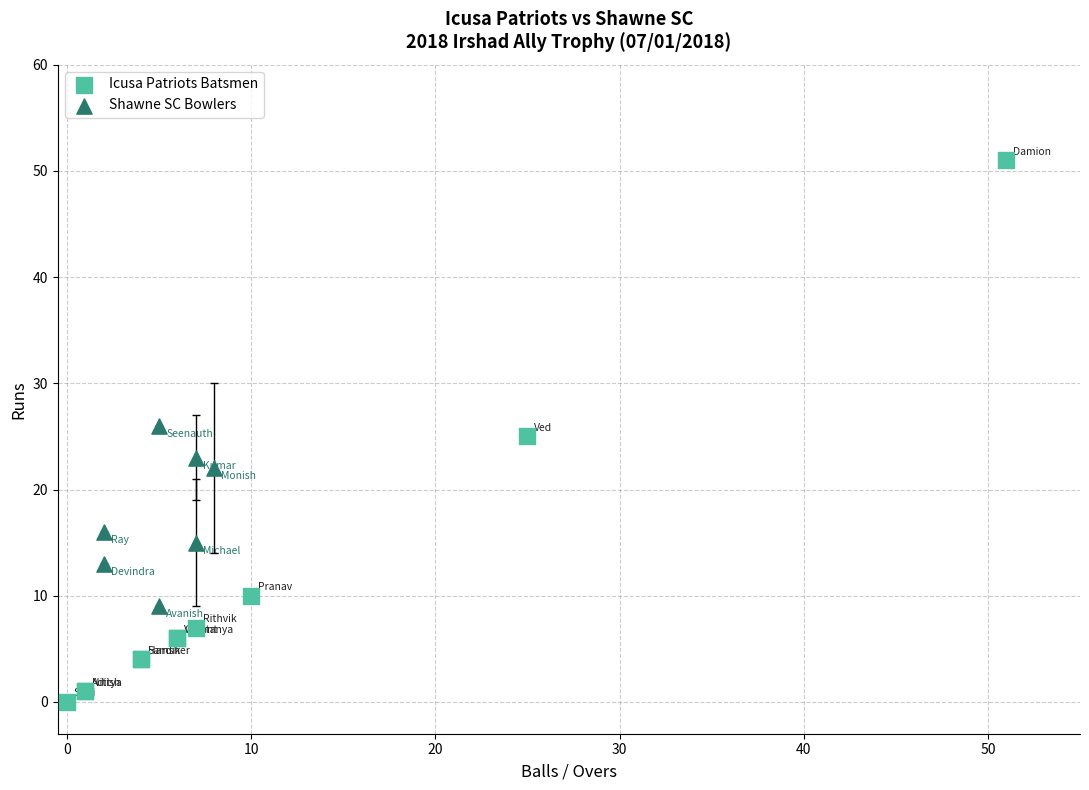

Which series contains the highest Y value?

Icusa Patriots Batsmen